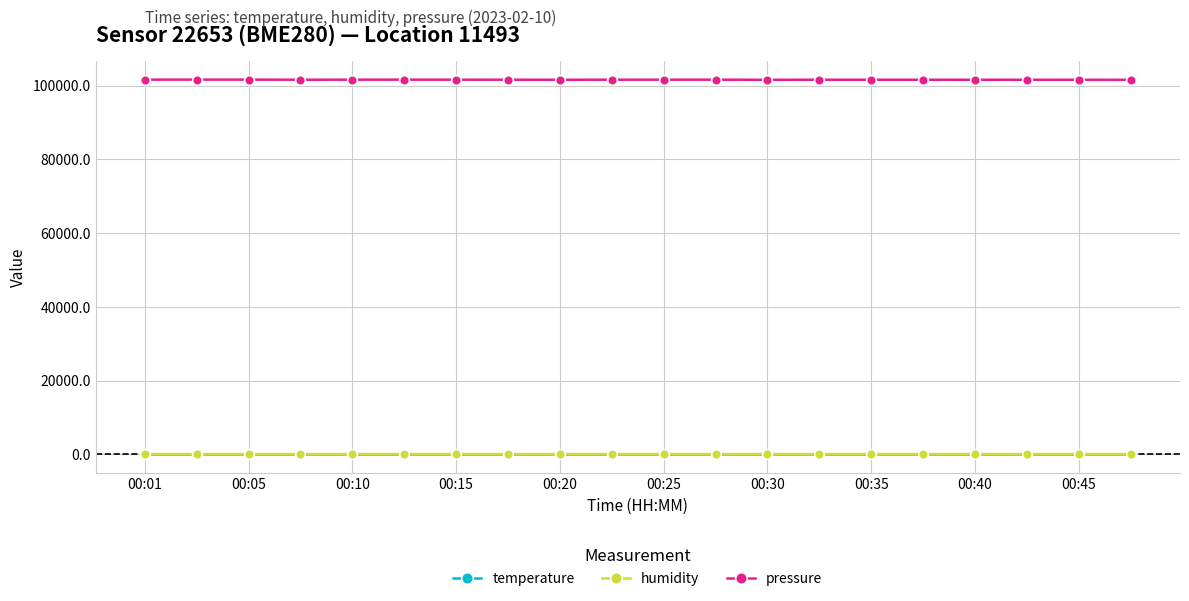

Which series has the largest total across all categories?

pressure